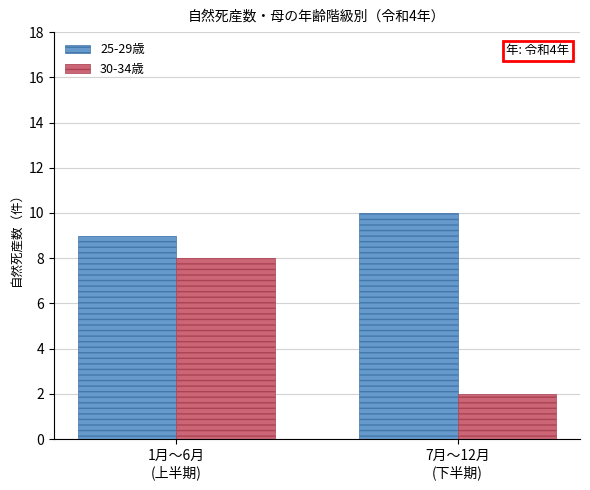

What is the label of the 1st bar from the right?

7月〜12月
(下半期)